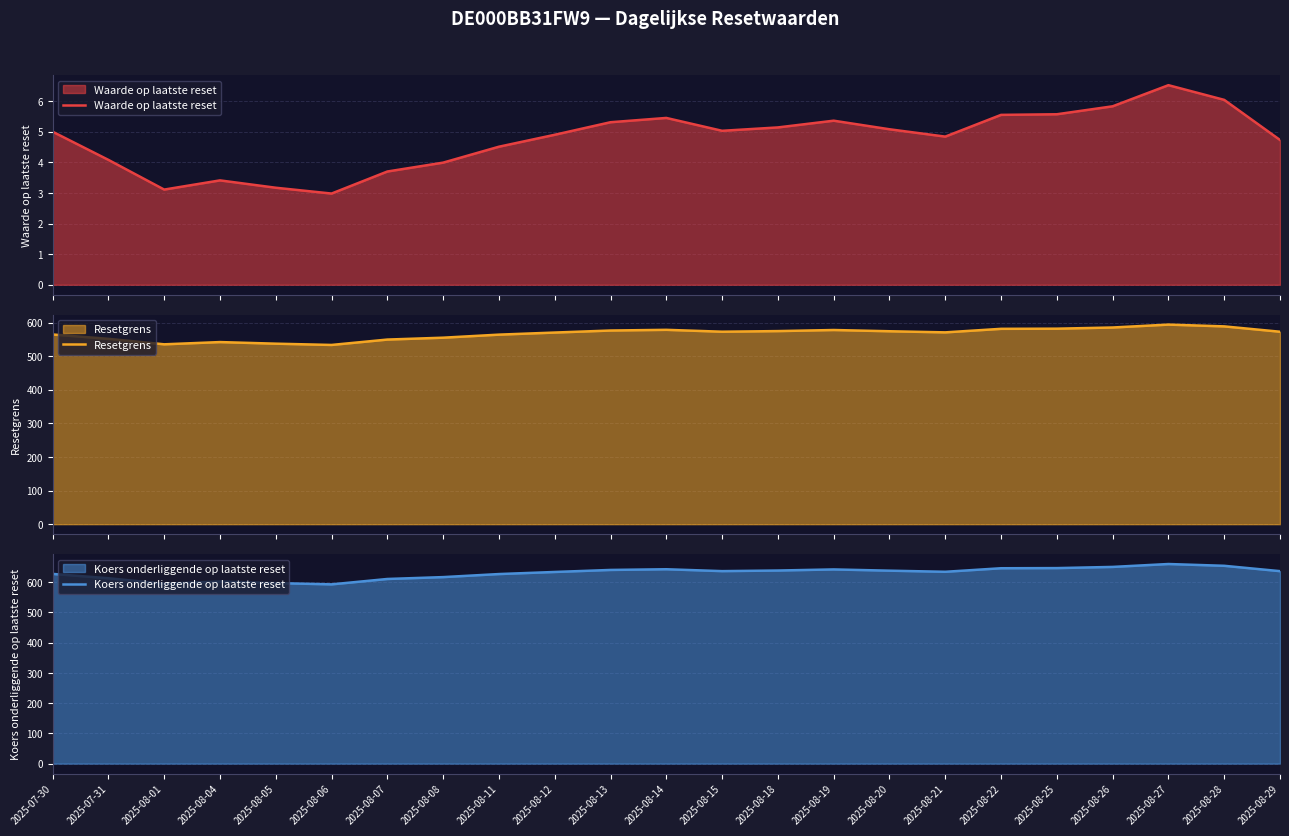

At which category does Koers onderliggende op laatste reset reach its first local valley?

2025-08-01